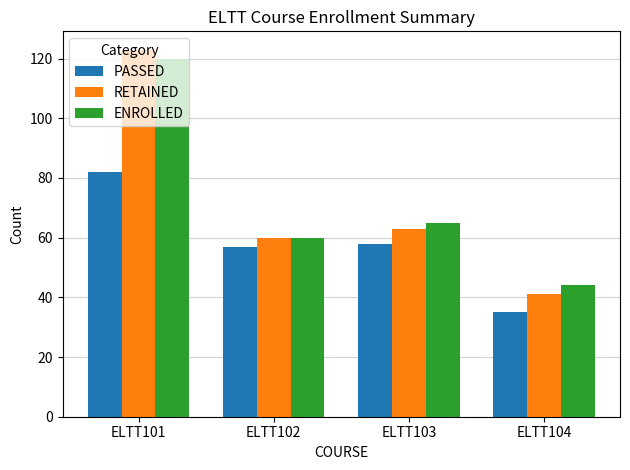

Which category has the highest value in the ENROLLED series?

ELTT101